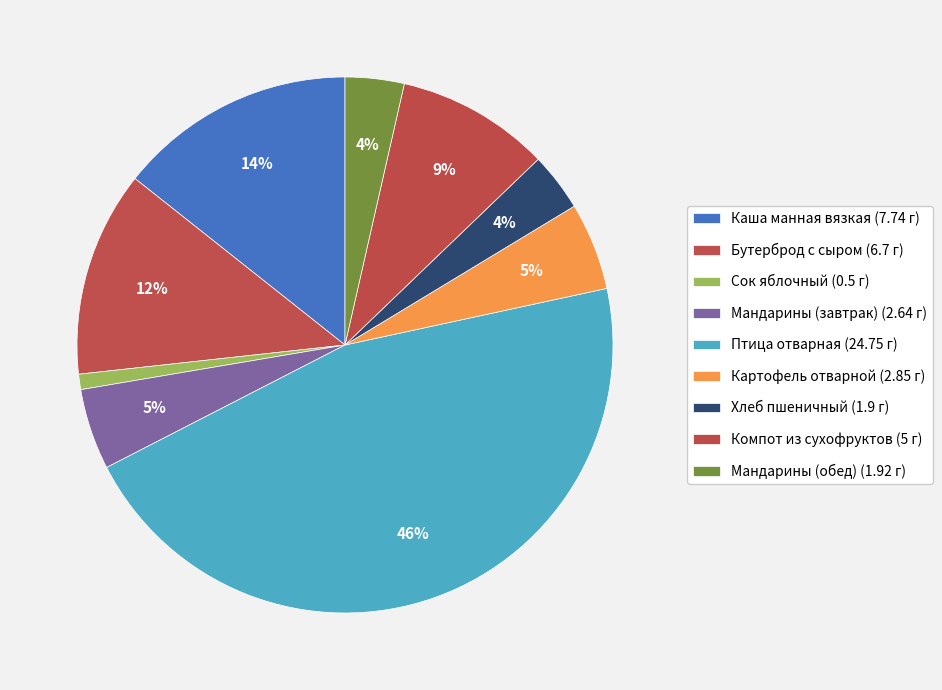

Count the number of slices in the pie.

9